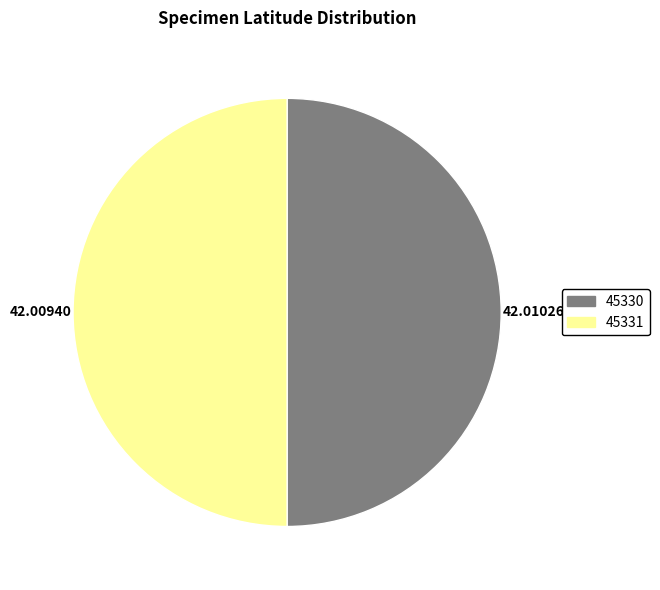

Do 45331 and 45330 together represent more than half of the pie?

Yes